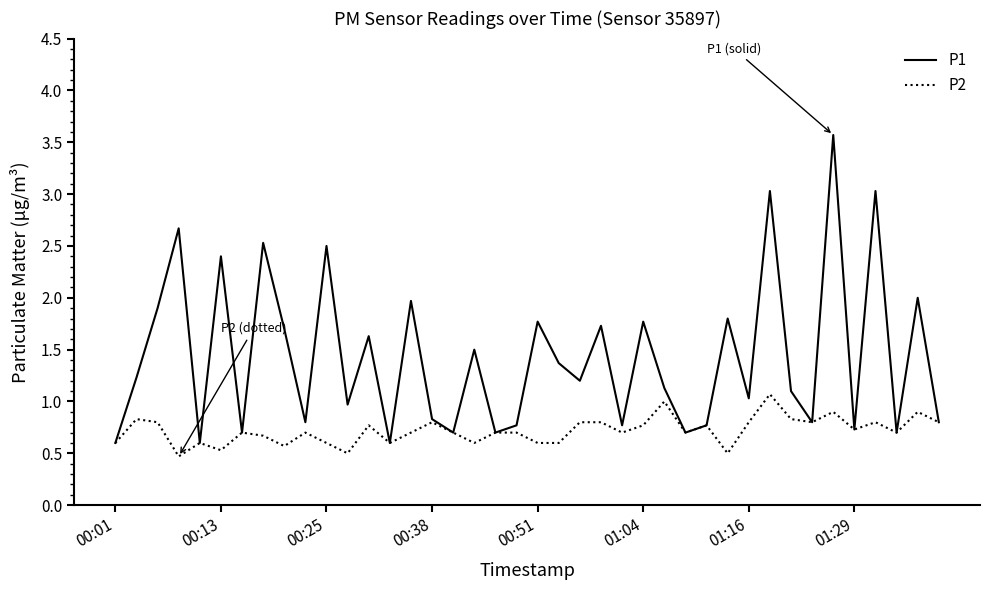

What is the maximum value shown in the chart?

3.6